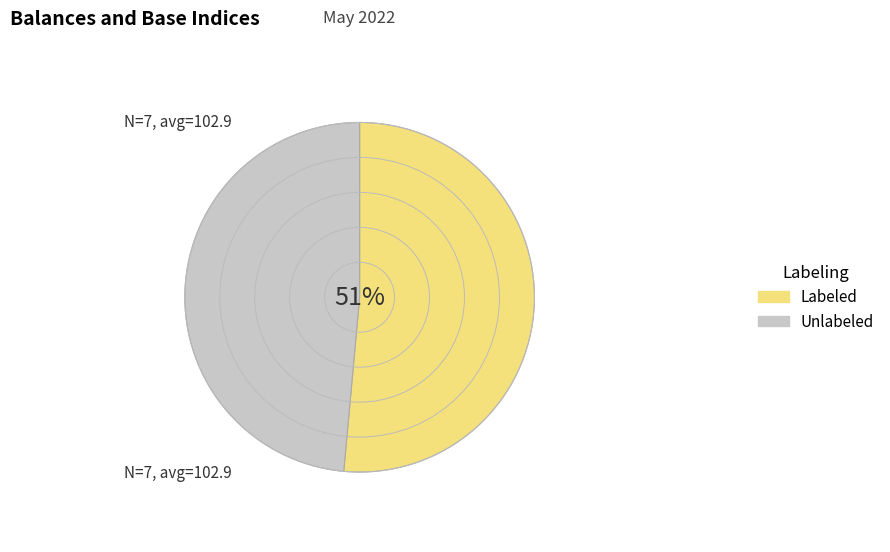

Rank the categories by value from lowest to highest.

Unlabeled, Labeled